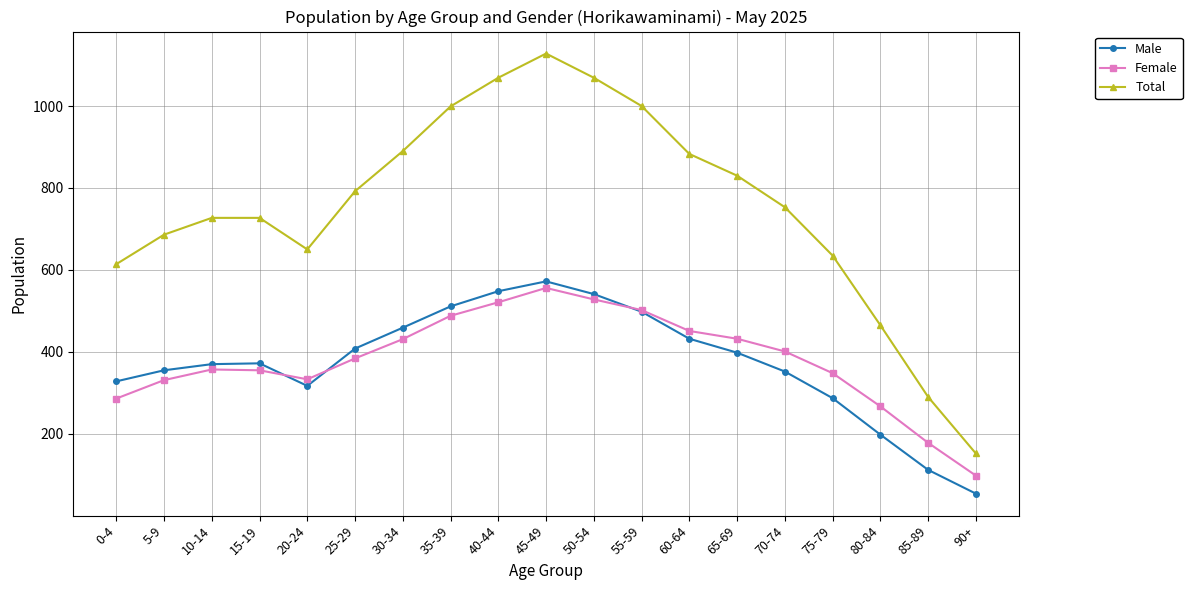

What is the label of the 5th point from the left?

20-24